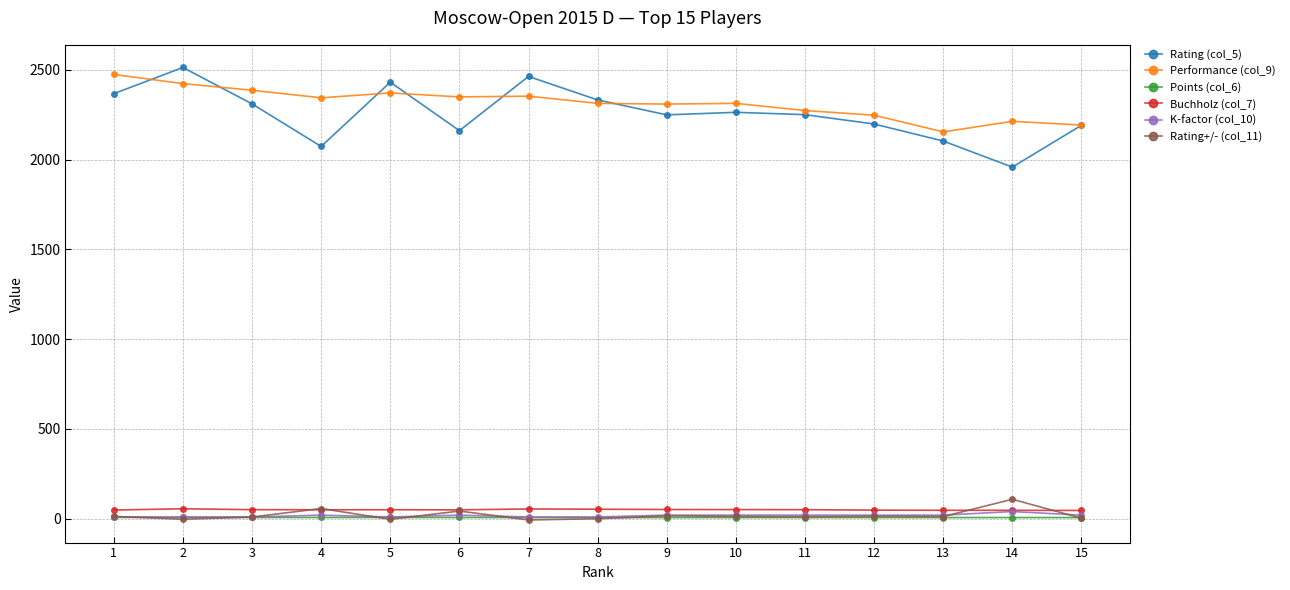

True or false: Performance (col_9) and K-factor (col_10) cross at least once.

False